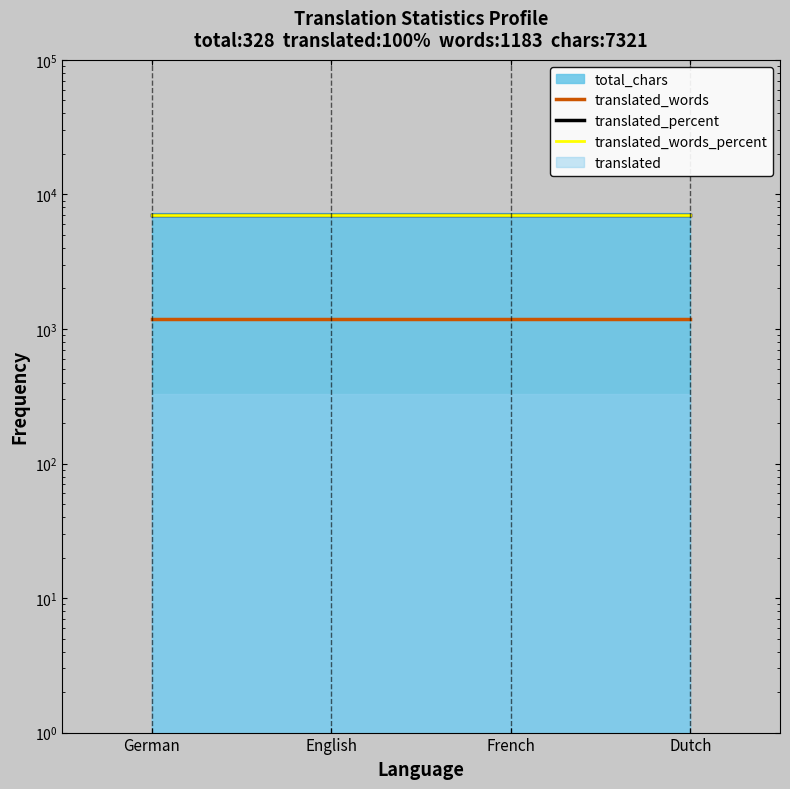

What is the lowest value of the translated_words_percent series?

7000